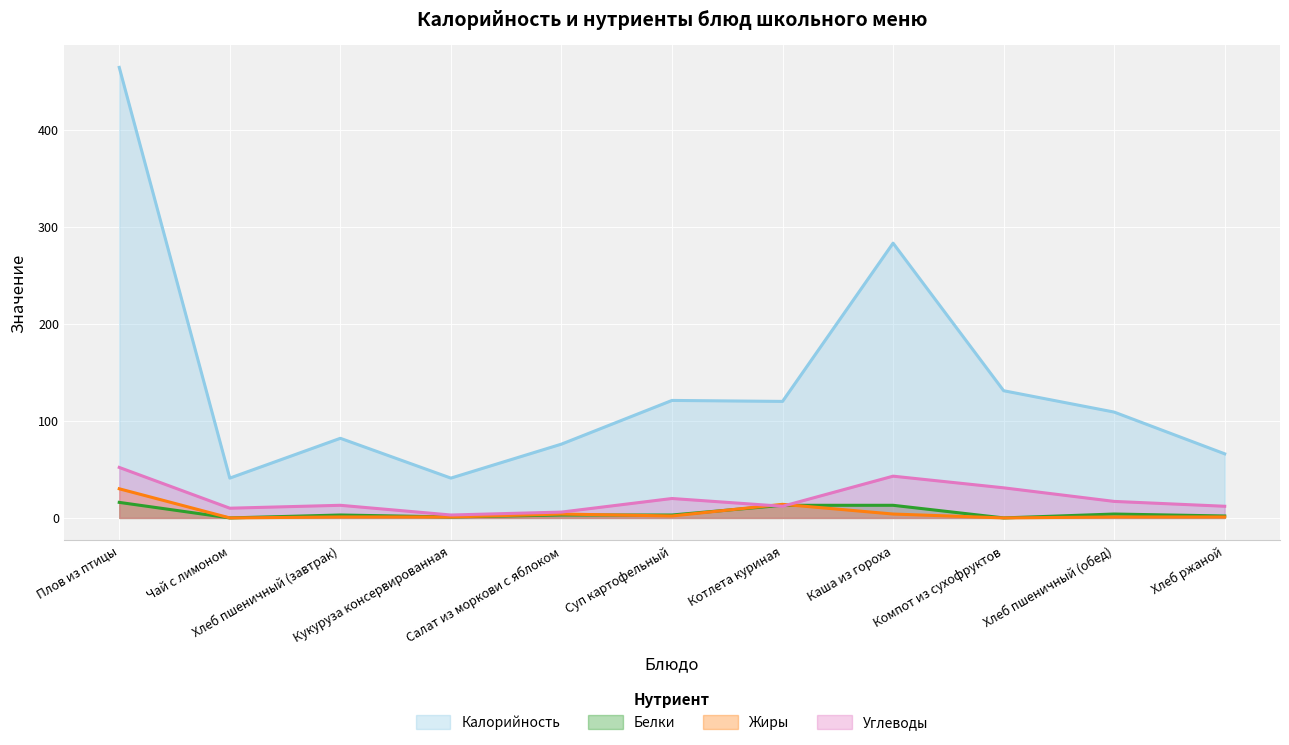

Reading left to right, extract all data points from this chart.

Калорийность: Плов из птицы=464	Чай с лимоном=41	Хлеб пшеничный (завтрак)=82	Кукуруза консервированная=41	Салат из моркови с яблоком=76	Суп картофельный=121	Котлета куриная=120	Каша из гороха=283	Компот из сухофруктов=131	Хлеб пшеничный (обед)=109	Хлеб ржаной=66
Белки: Плов из птицы=16	Чай с лимоном=0	Хлеб пшеничный (завтрак)=3	Кукуруза консервированная=1	Салат из моркови с яблоком=3	Суп картофельный=3	Котлета куриная=13	Каша из гороха=13	Компот из сухофруктов=0	Хлеб пшеничный (обед)=4	Хлеб ржаной=2
Жиры: Плов из птицы=30	Чай с лимоном=0	Хлеб пшеничный (завтрак)=1	Кукуруза консервированная=1	Салат из моркови с яблоком=4	Суп картофельный=2	Котлета куриная=14	Каша из гороха=4	Компот из сухофруктов=0	Хлеб пшеничный (обед)=1	Хлеб ржаной=1
Углеводы: Плов из птицы=52	Чай с лимоном=10	Хлеб пшеничный (завтрак)=13	Кукуруза консервированная=3	Салат из моркови с яблоком=6	Суп картофельный=20	Котлета куриная=12	Каша из гороха=43	Компот из сухофруктов=31	Хлеб пшеничный (обед)=17	Хлеб ржаной=12